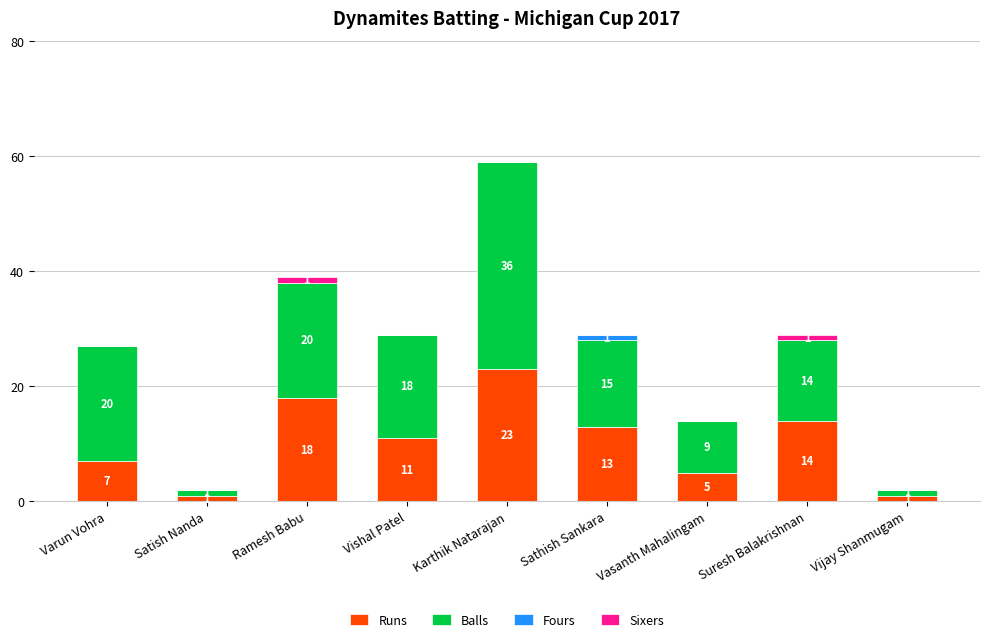

True or false: Runs has a value of 7 at Varun Vohra.

True